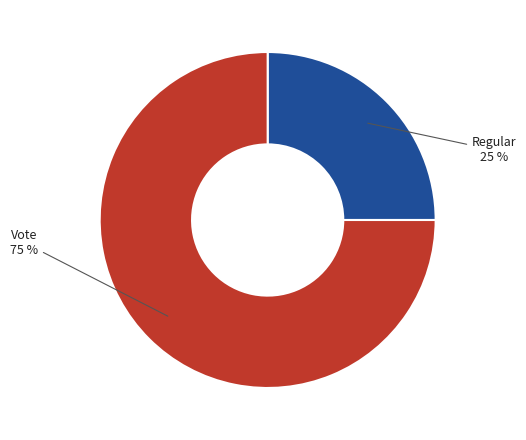

The Vote slice represents 65% of the pie. True or false?

False